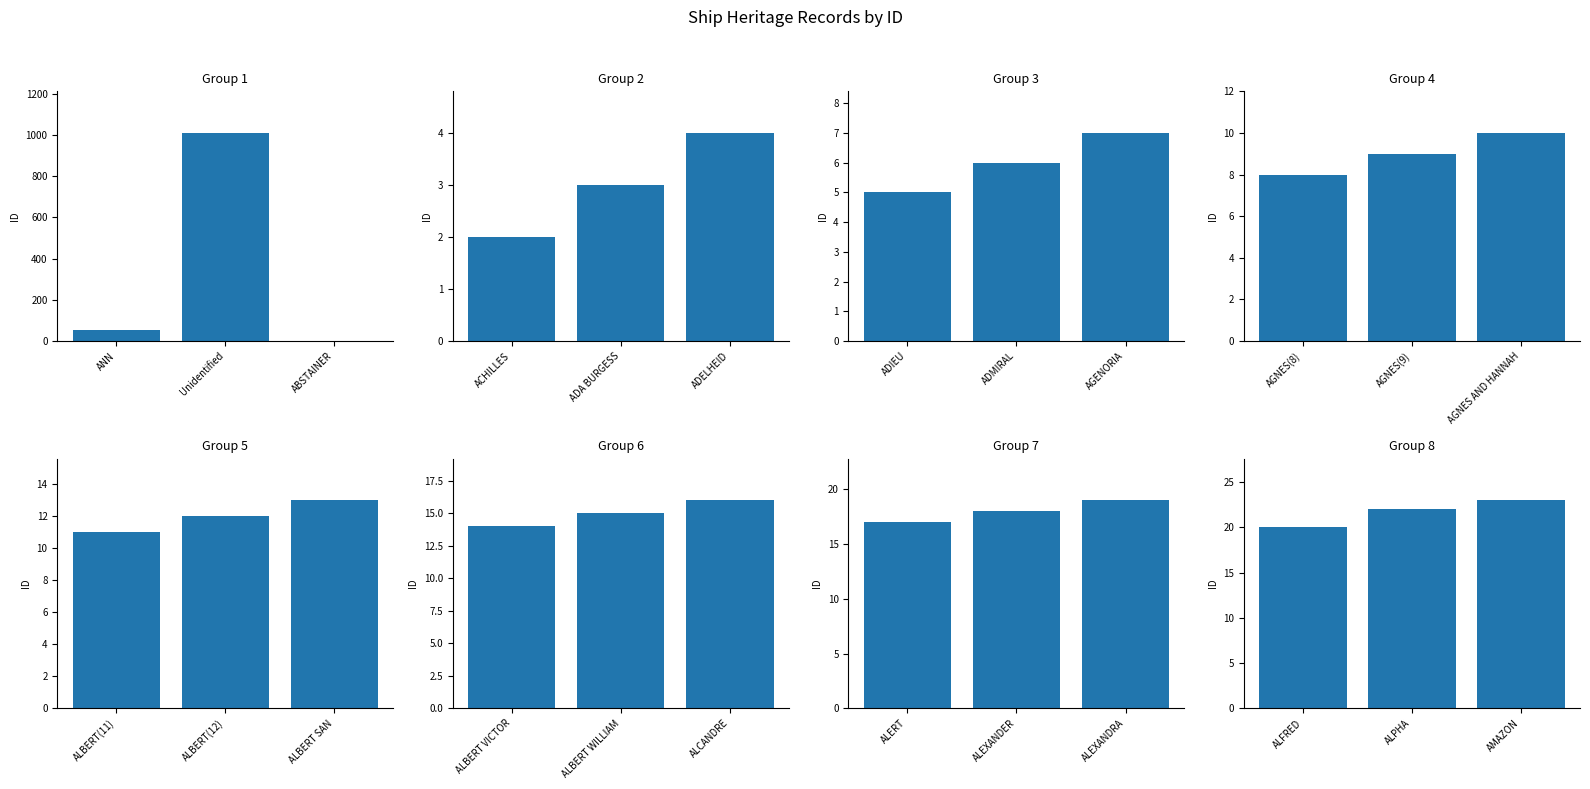

Count the values in the range 20 to 23.

3